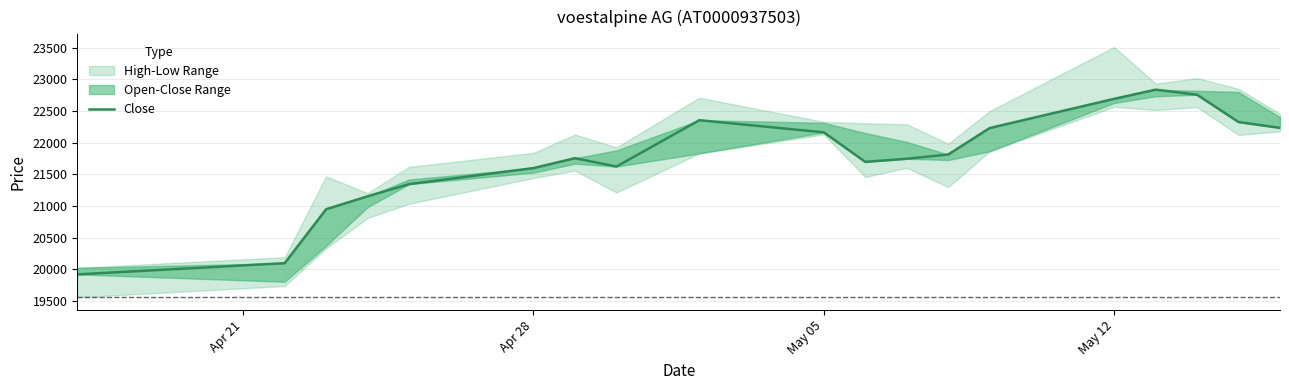

Is this an area chart (filled region under the line)?

No